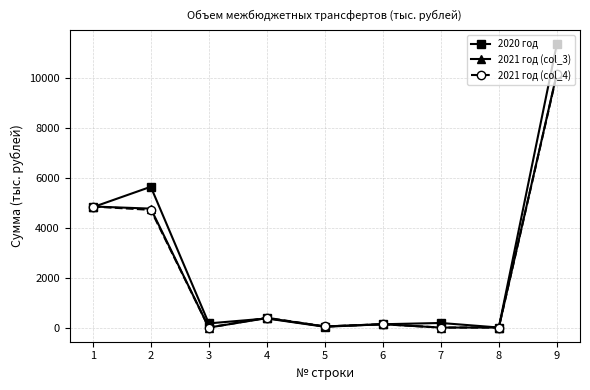

What is the spread (max minus min) of values at 6?

3.5